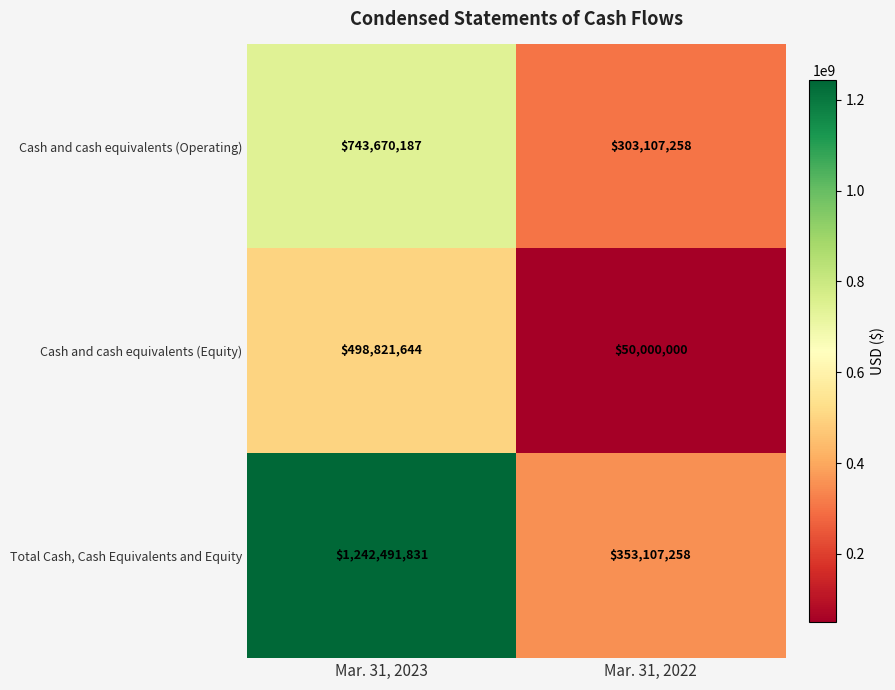

Reading left to right, extract all data points from this chart.

Cash and cash equivalents (Operating): Mar. 31, 2023=743670187	Mar. 31, 2022=303107258
Cash and cash equivalents (Equity): Mar. 31, 2023=498821644	Mar. 31, 2022=50000000
Total Cash, Cash Equivalents and Equity: Mar. 31, 2023=1242491831	Mar. 31, 2022=353107258